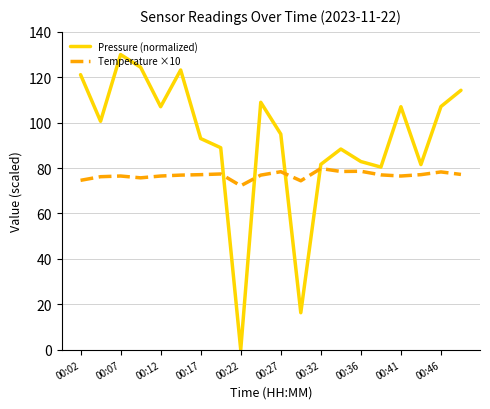

What is the maximum value shown in the chart?

130.0